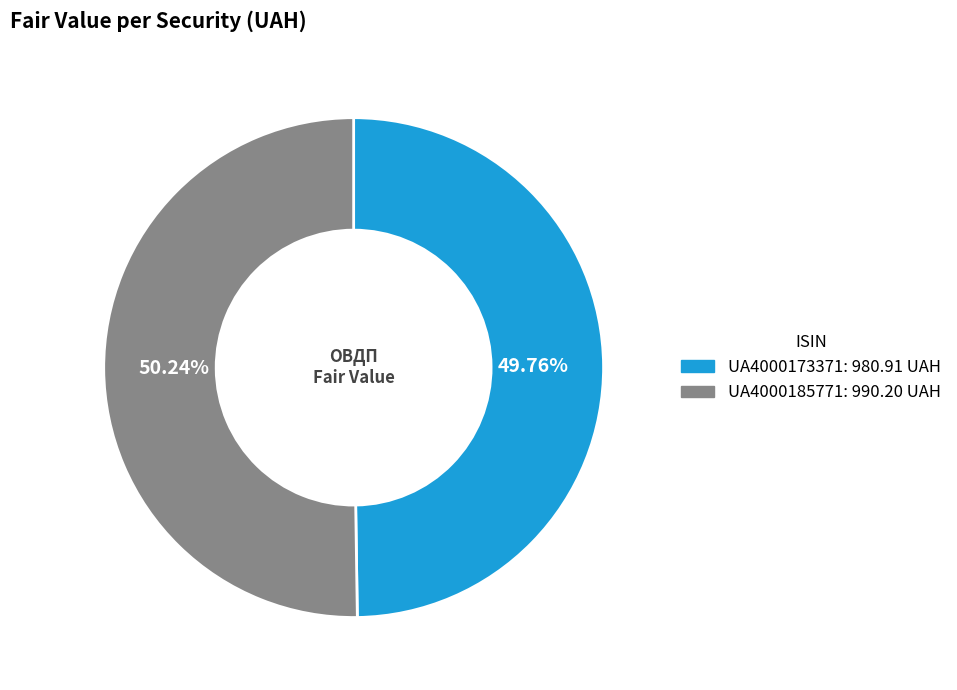

To the nearest percent, what portion does UA4000185771 represent?

50%